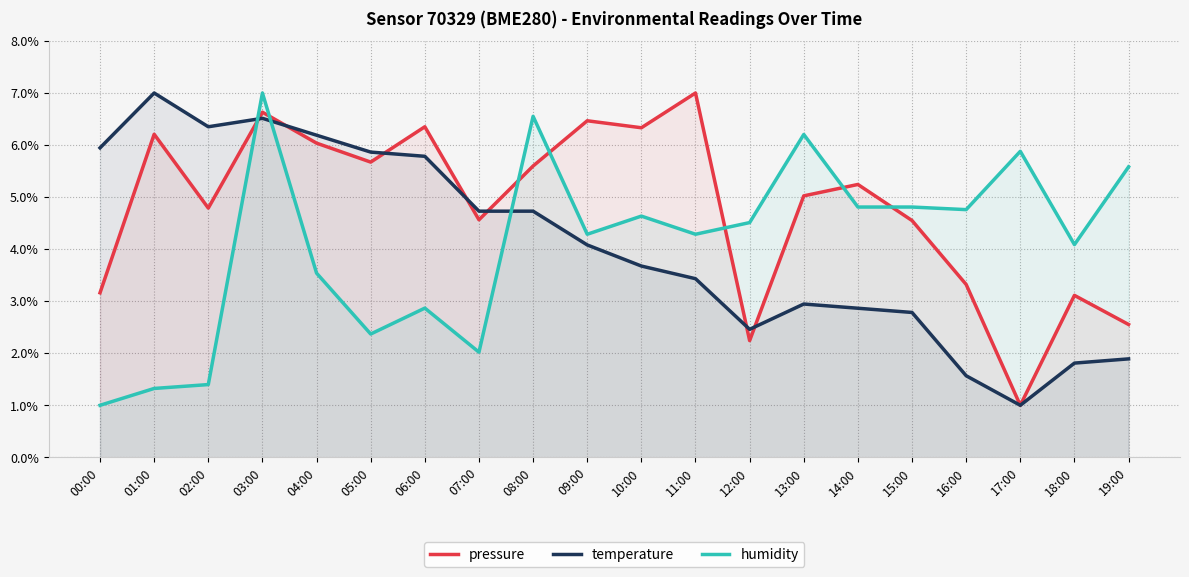

At how many categories does at least one series exceed 5?

15